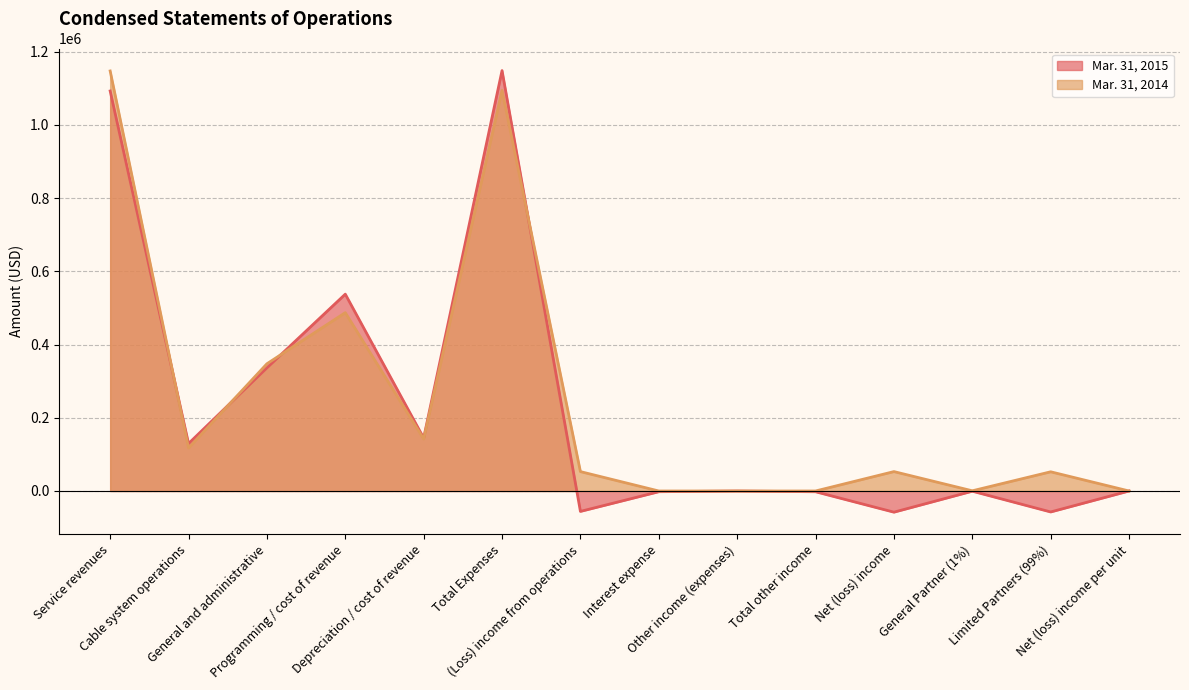

Between Service revenues and Programming / cost of revenue, which is larger?

Service revenues